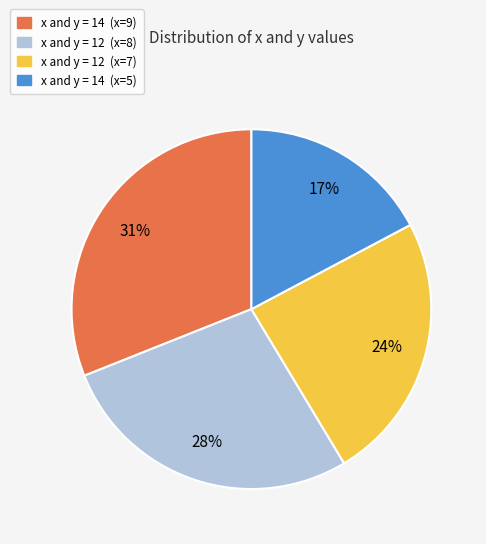

Is there any slice that represents more than half of the pie?

No